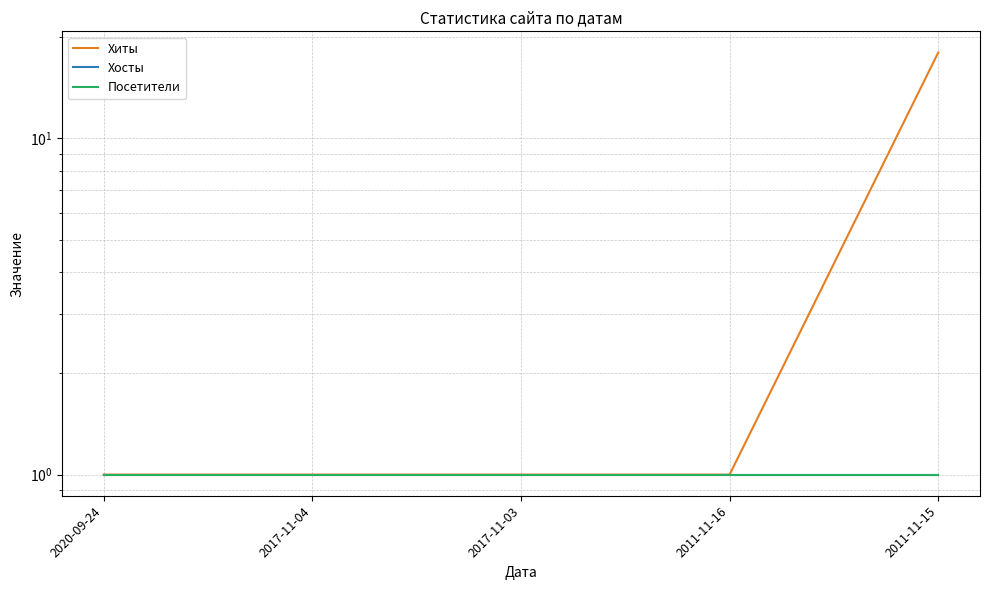

At 2020-09-24, list the series in order from smallest to largest.

Хиты, Хосты, Посетители